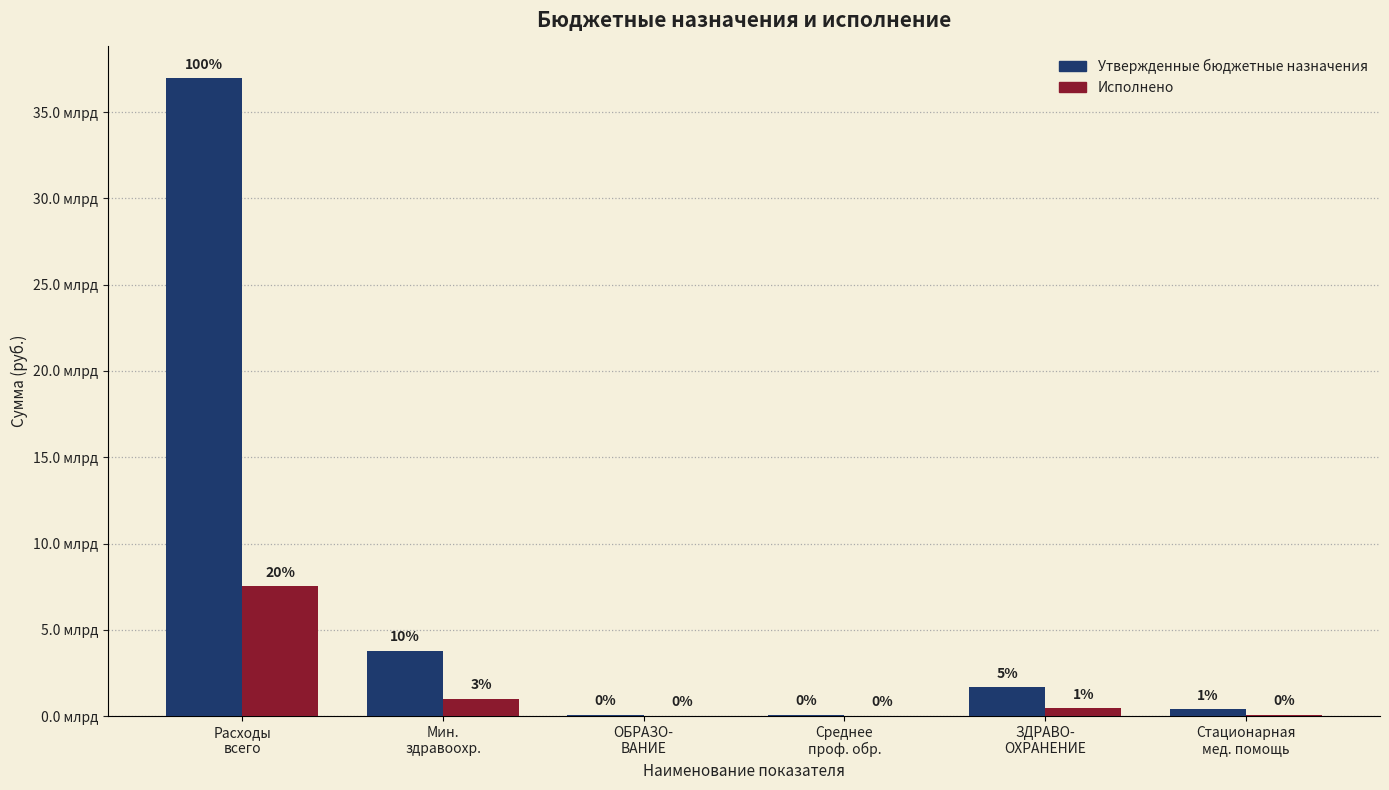

Rank the categories by Утвержденные бюджетные назначения value from lowest to highest.

Среднее
проф. обр., ОБРАЗО-
ВАНИЕ, Стационарная
мед. помощь, ЗДРАВО-
ОХРАНЕНИЕ, Мин.
здравоохр., Расходы
всего